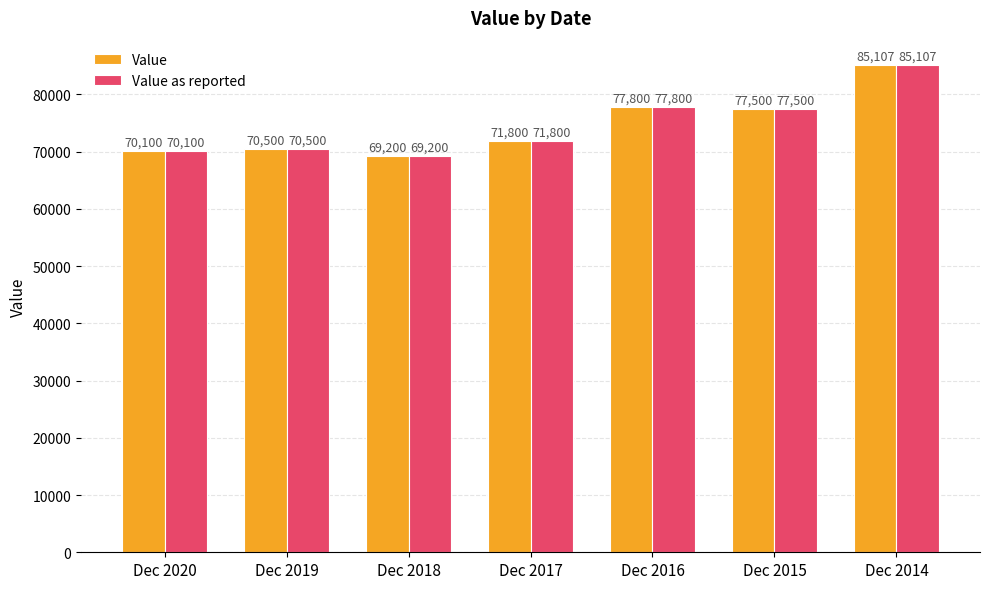

Reading left to right, transcribe all the data shown in this chart.

Value: Dec 2020=70100	Dec 2019=70500	Dec 2018=69200	Dec 2017=71800	Dec 2016=77800	Dec 2015=77500	Dec 2014=85107
Value as reported: Dec 2020=70100	Dec 2019=70500	Dec 2018=69200	Dec 2017=71800	Dec 2016=77800	Dec 2015=77500	Dec 2014=85107